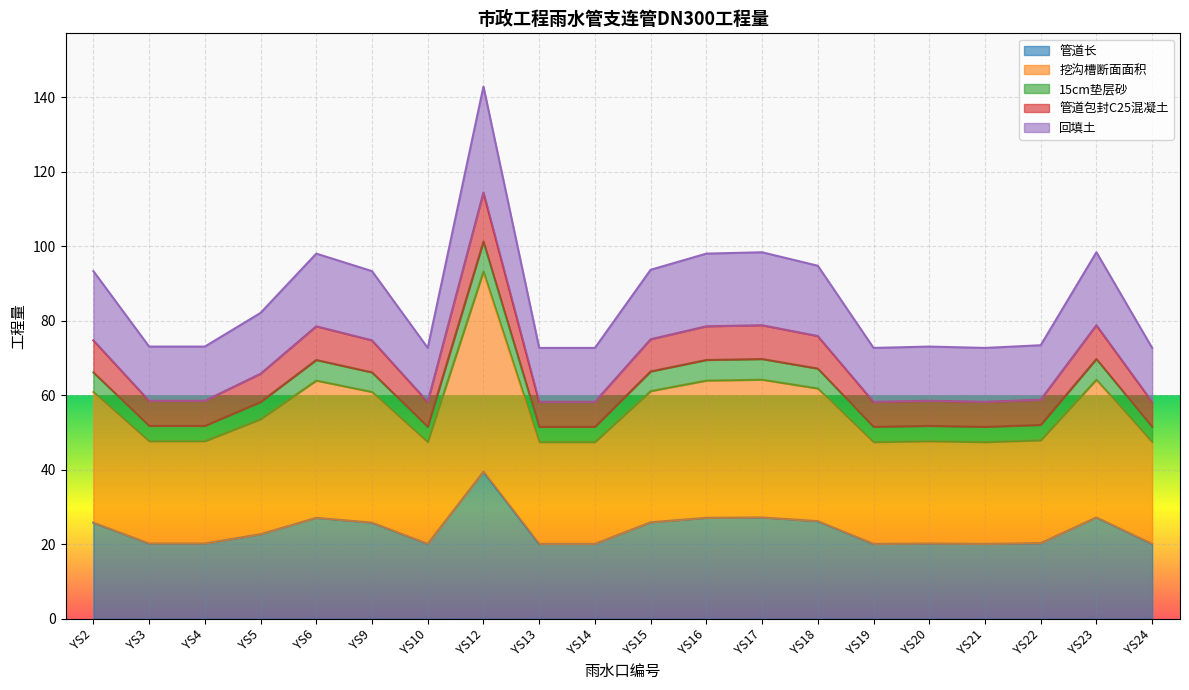

What is the value of the 管道长 point at the 7th from the left?

20.1